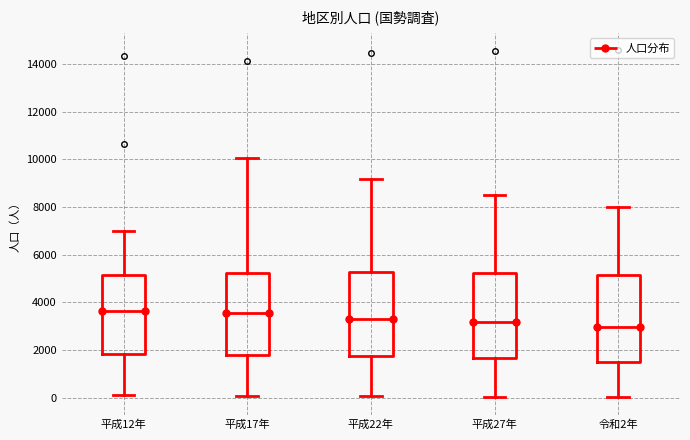

Which box's median line is the lowest?

令和2年